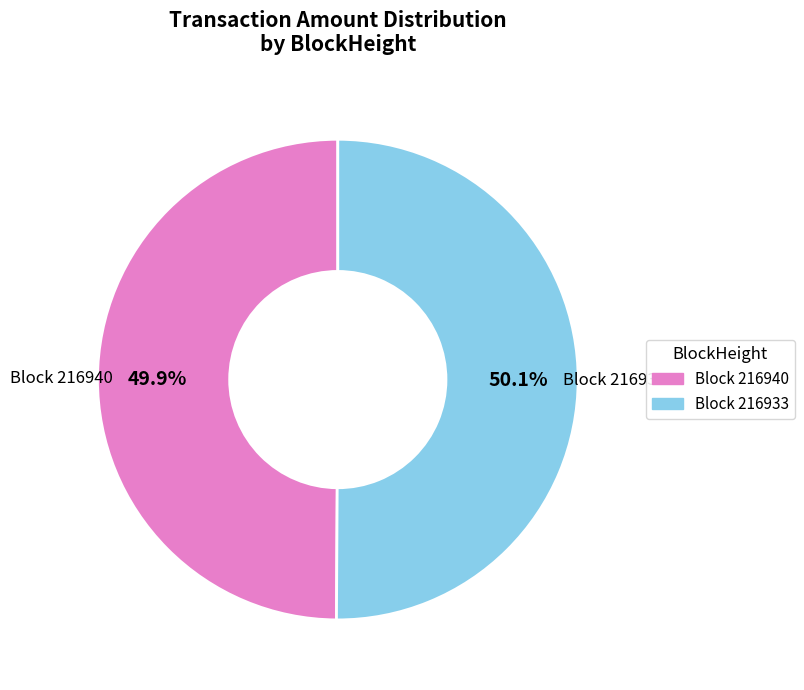

Does any single category account for the majority?

Yes